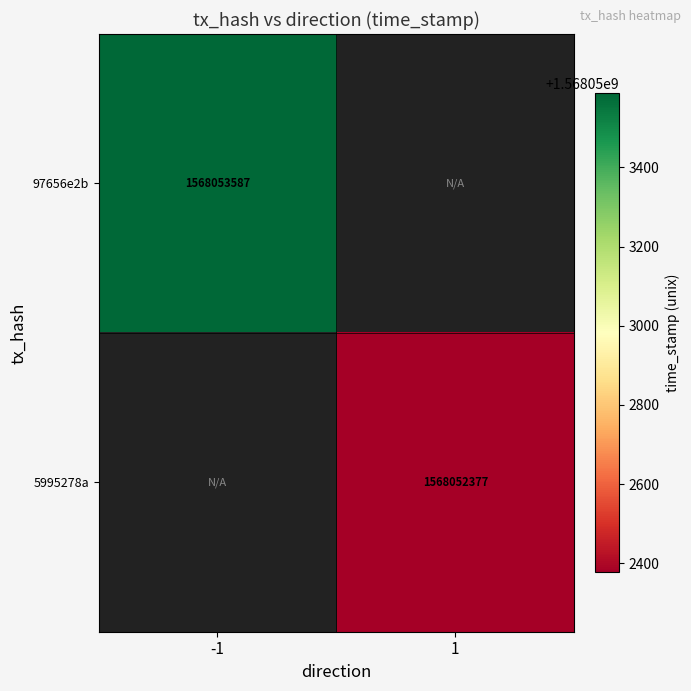

What is the greatest value displayed?

1568053587